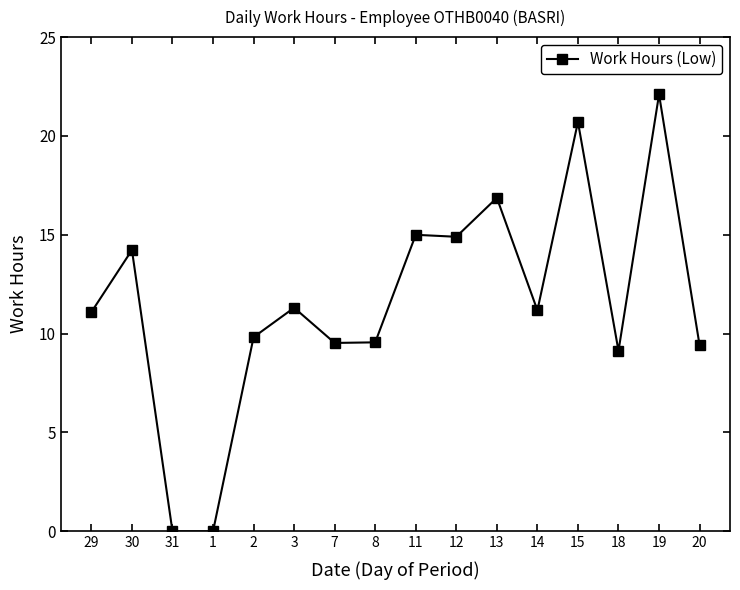

What is the difference between the second highest and second lowest values?

20.7